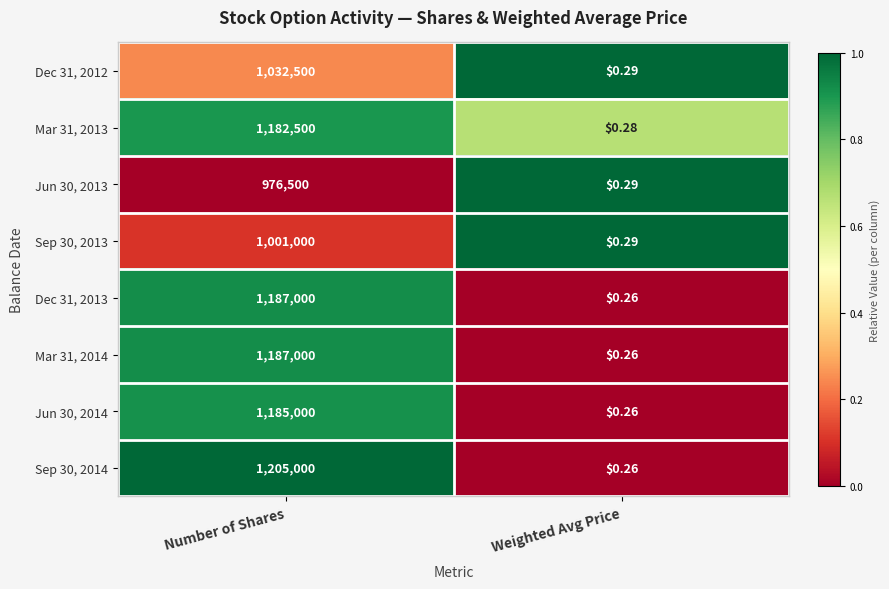

Which category has the lowest value across all series?

Weighted Avg Price